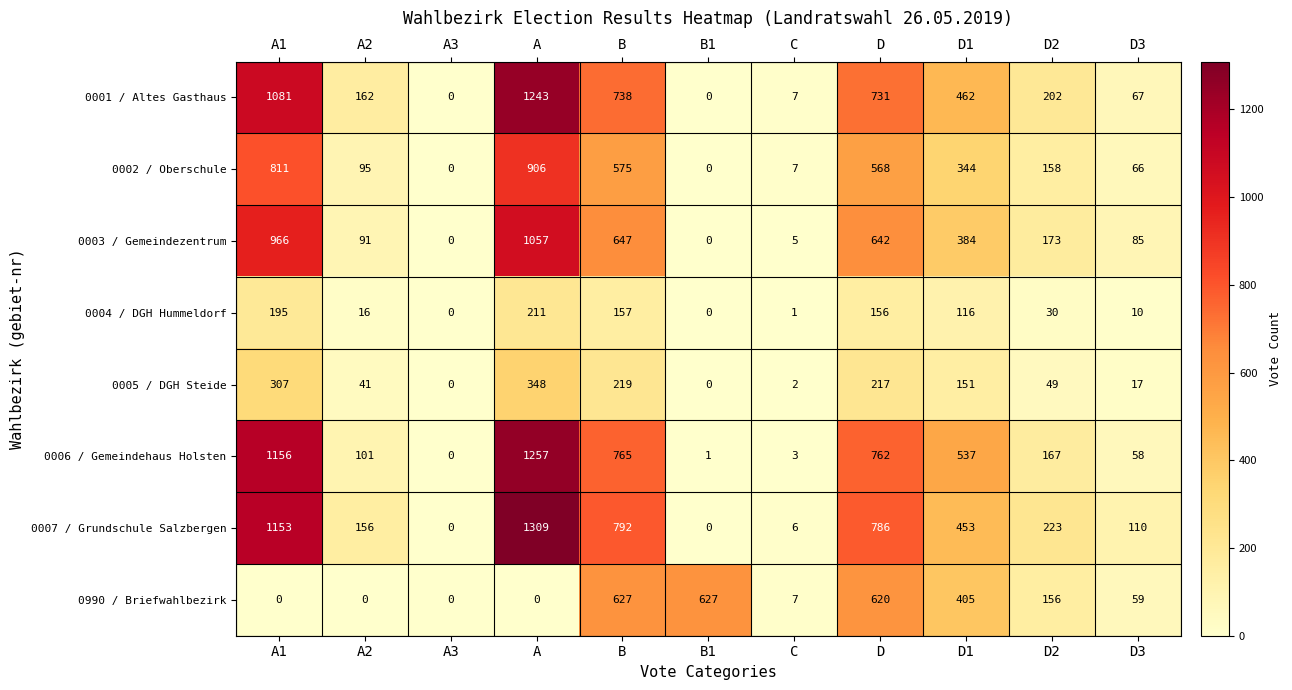

List the series in order of their peak value, highest first.

0007 / Grundschule Salzbergen, 0006 / Gemeindehaus Holsten, 0001 / Altes Gasthaus, 0003 / Gemeindezentrum, 0002 / Oberschule, 0990 / Briefwahlbezirk, 0005 / DGH Steide, 0004 / DGH Hummeldorf